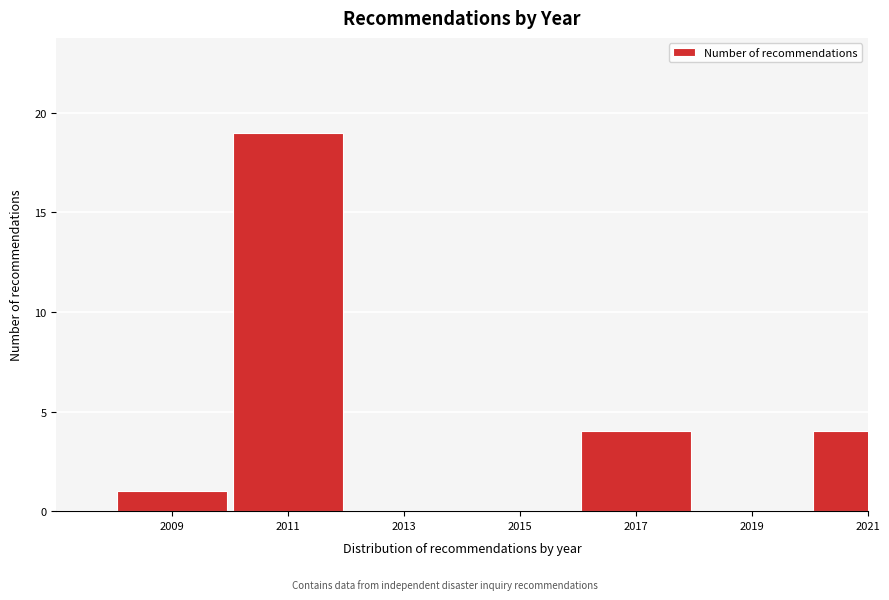

Reading left to right, extract all data points from this chart.

2009=1	2011=19	2013=0	2015=0	2017=4	2019=0	2021=4